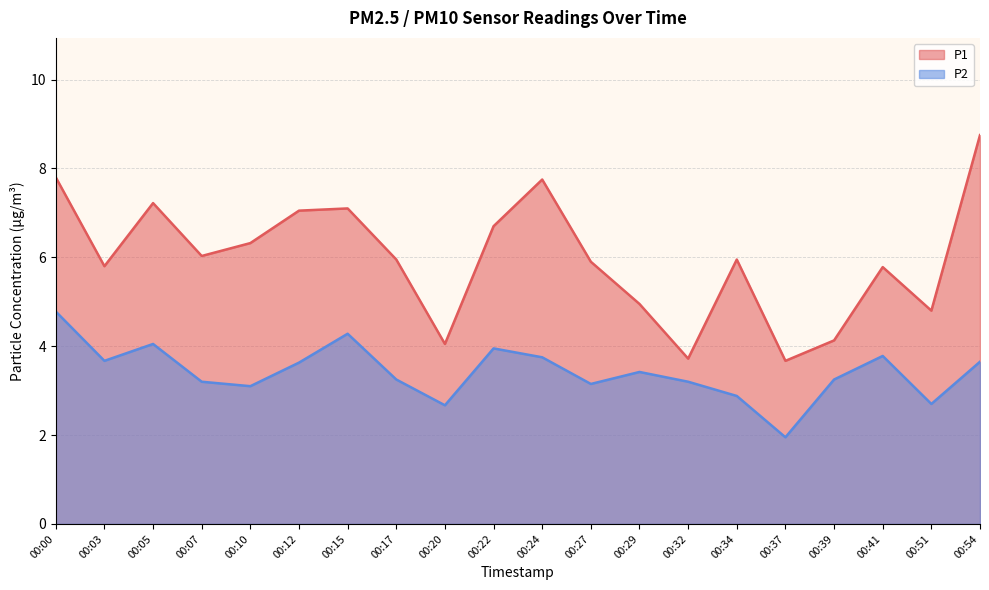

What is the lowest value of the P2 series?

1.9